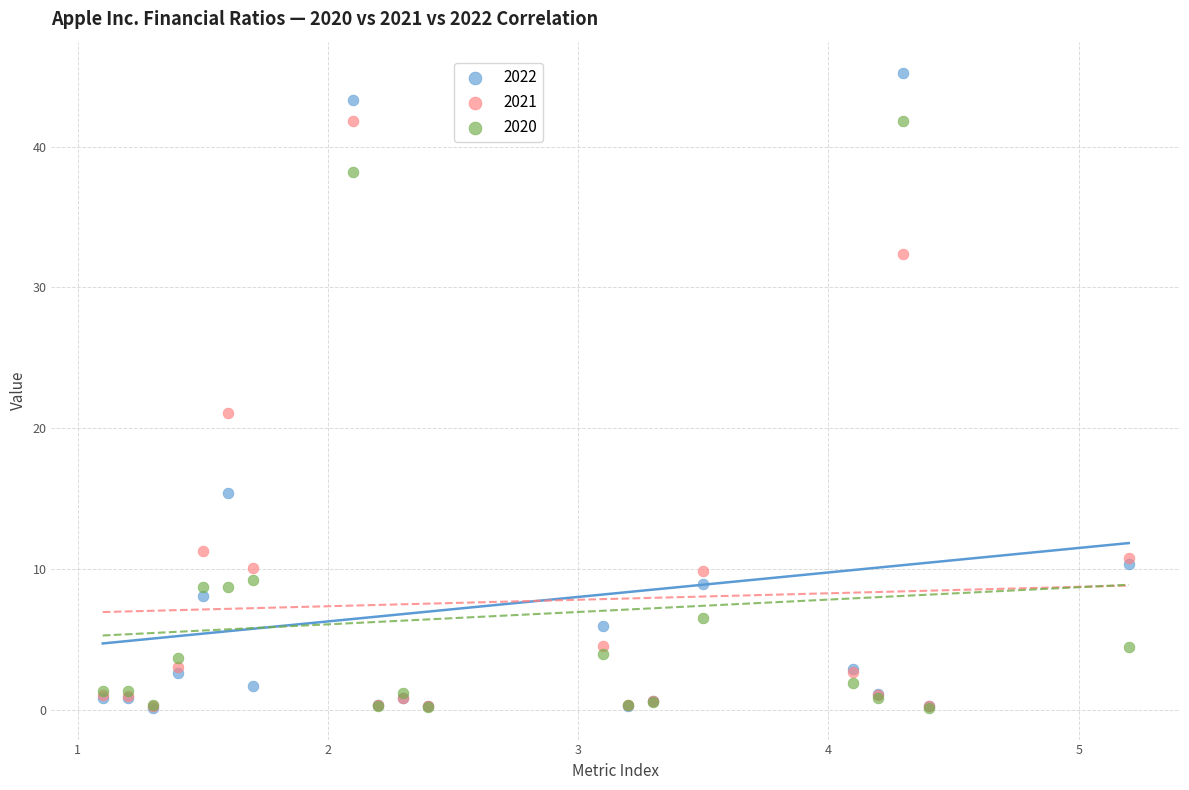

In the 2022 series, what Y value is closest to 22?

15.4